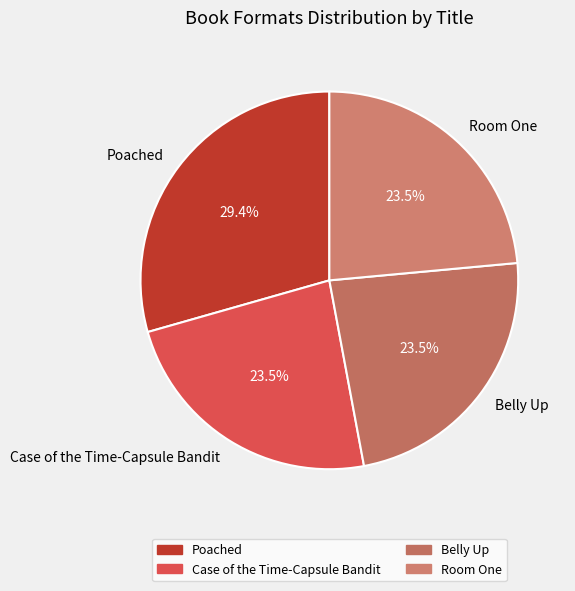

Which has a higher value, Poached or Belly Up?

Poached